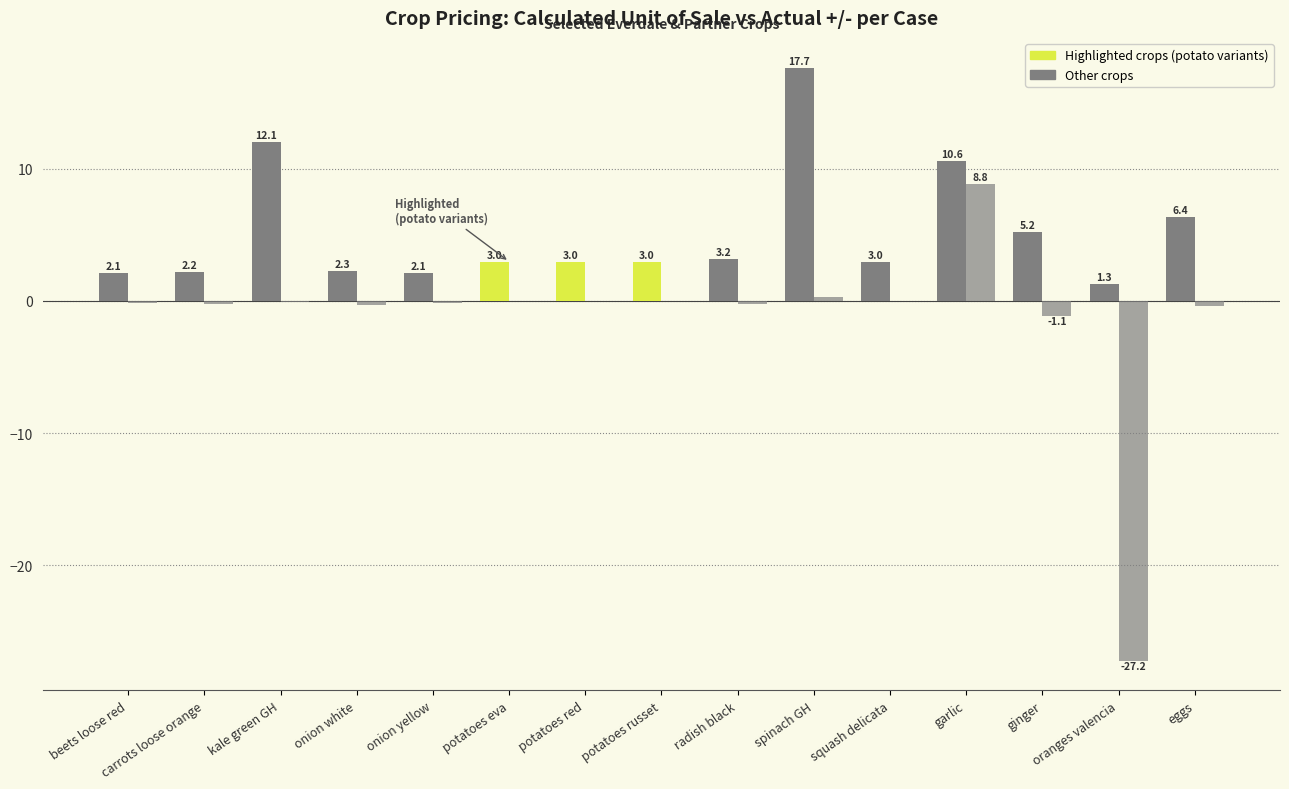

Are the bars grouped side by side (vs. stacked)?

Yes